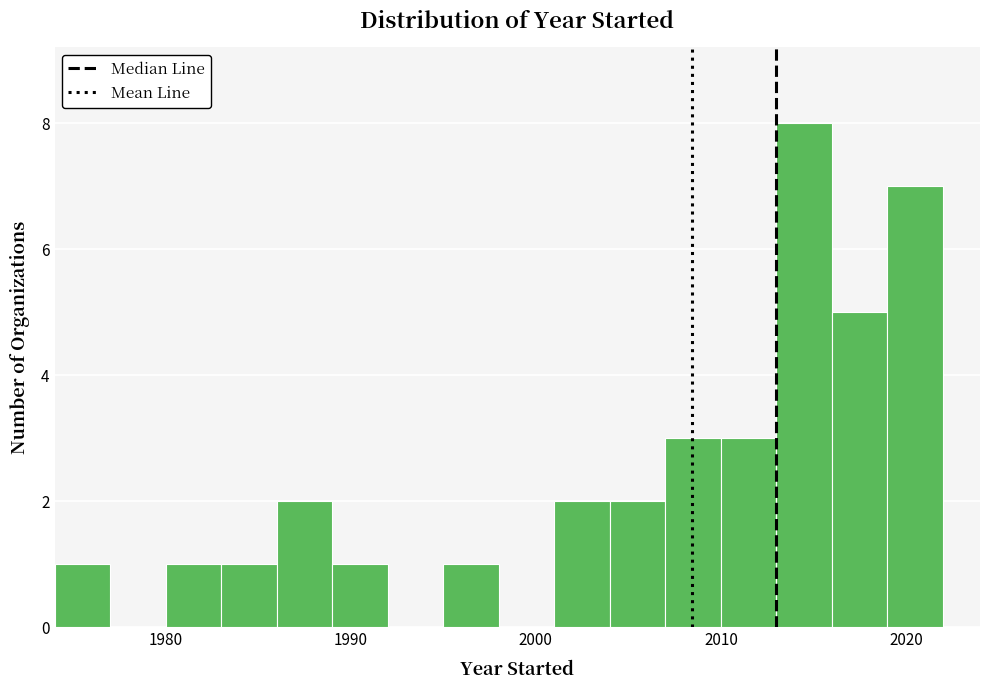

Around what value on the x-axis is the tallest bar? Give the approximate position of its centre, as read against the axis.

2015